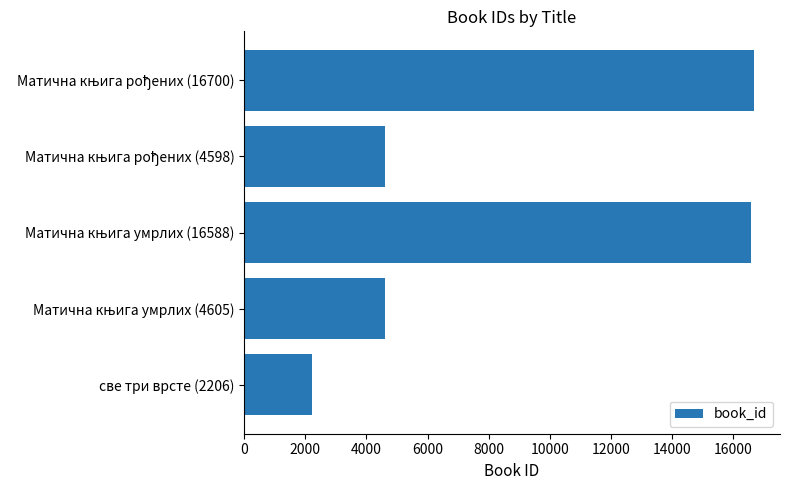

What is the label of the 5th bar from the top?

све три врсте (2206)